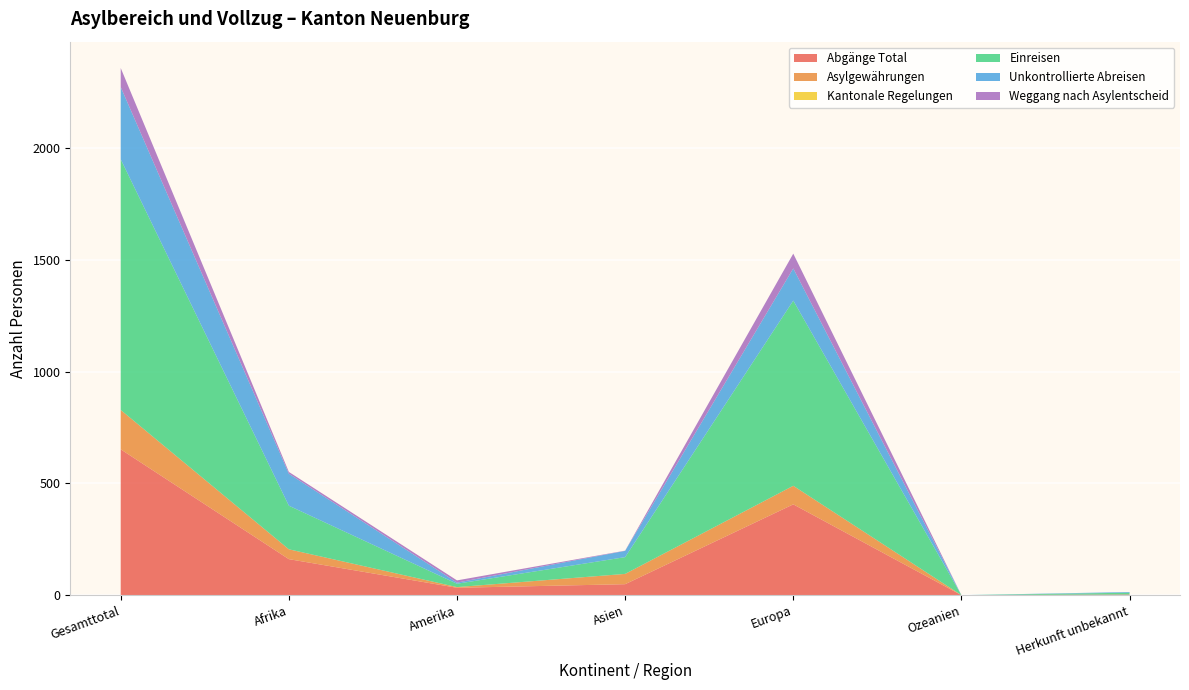

Reading left to right, transcribe all the data shown in this chart.

Abgänge Total: 652	161	33	49	406	0	3
Asylgewährungen: 176	44	3	46	83	0	0
Kantonale Regelungen: 0	0	0	0	0	0	0
Einreisen: 1121	195	15	75	828	0	8
Unkontrollierte Abreisen: 323	143	5	28	144	0	3
Weggang nach Asylentscheid: 85	8	10	1	66	0	0